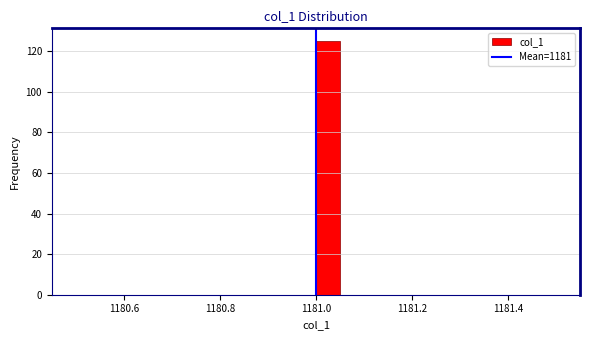

Around what value on the x-axis is the tallest bar? Give the approximate position of its centre, as read against the axis.

1181.02